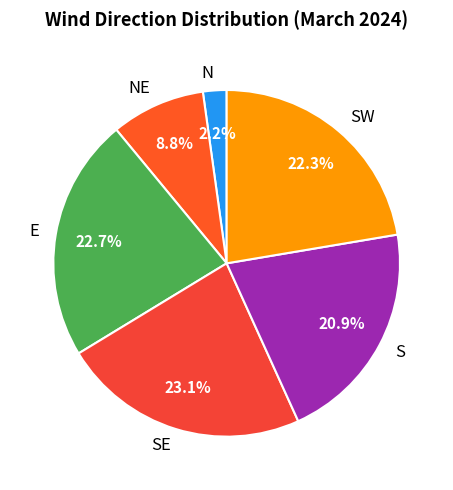

True or false: E accounts for 23% of the total.

True